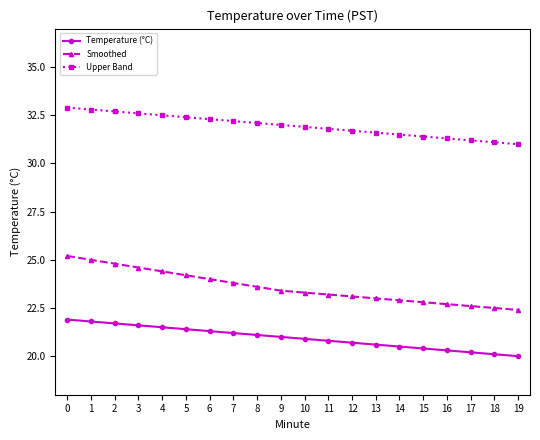

Which series changed the most between 1 and 12?

Smoothed